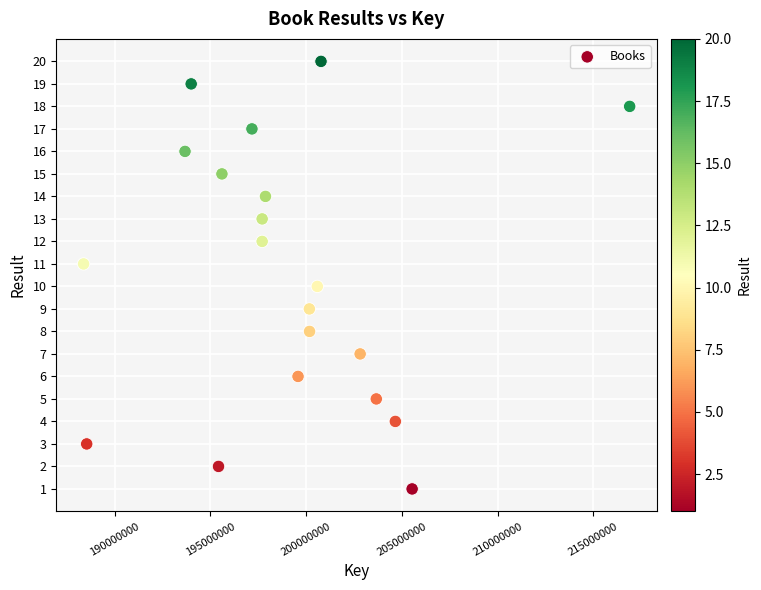

What is the range of X values (max minus min)?

28504342